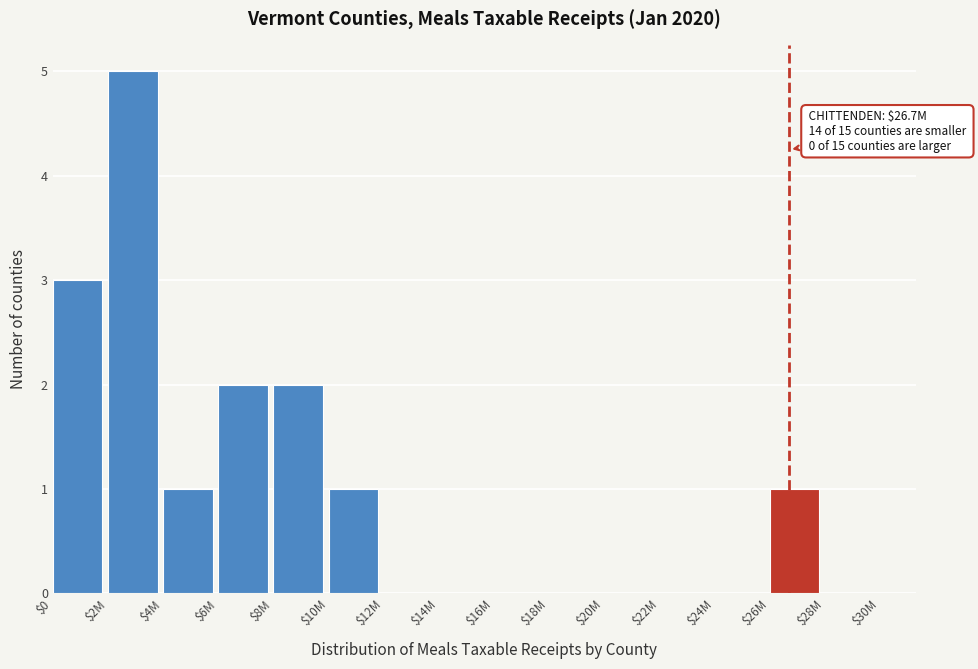

At which category does the chart reach its peak across all series?

$2M